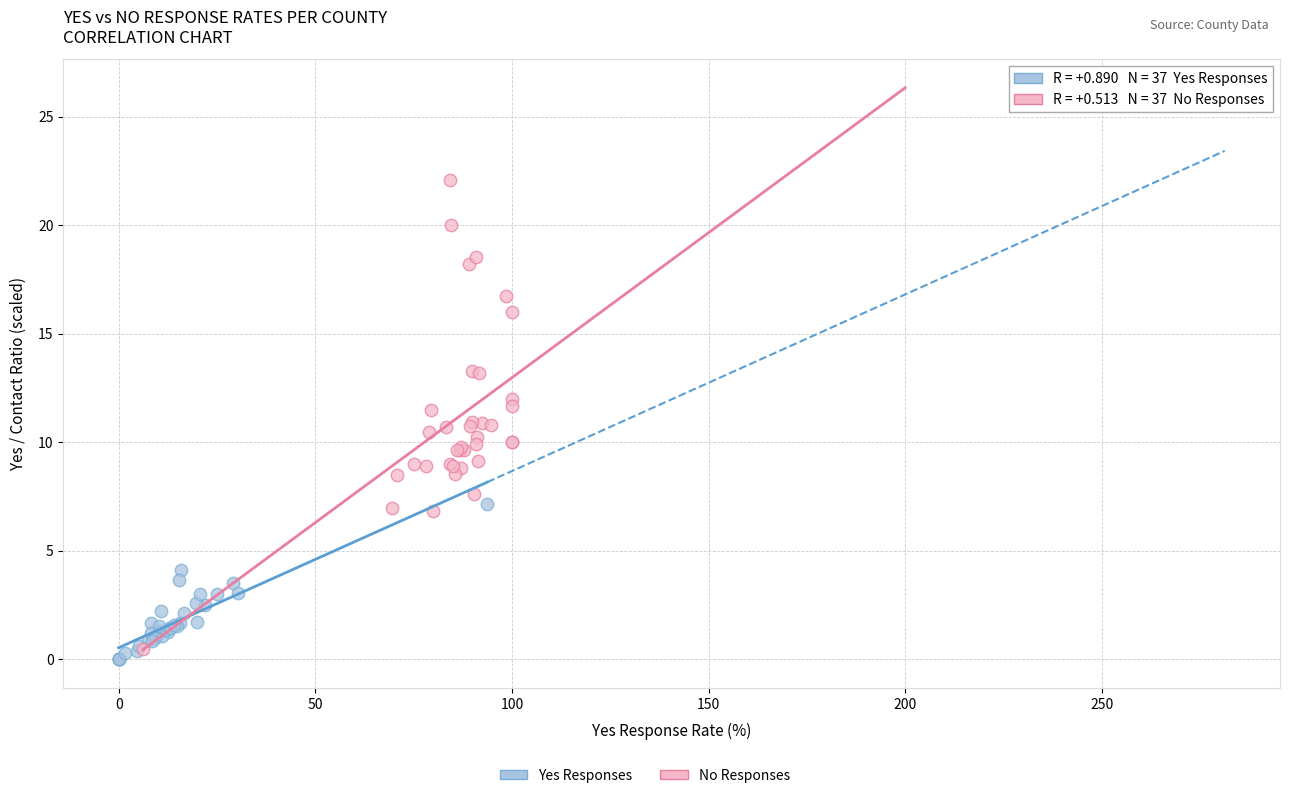

Which series reaches the maximum Y coordinate?

No Responses